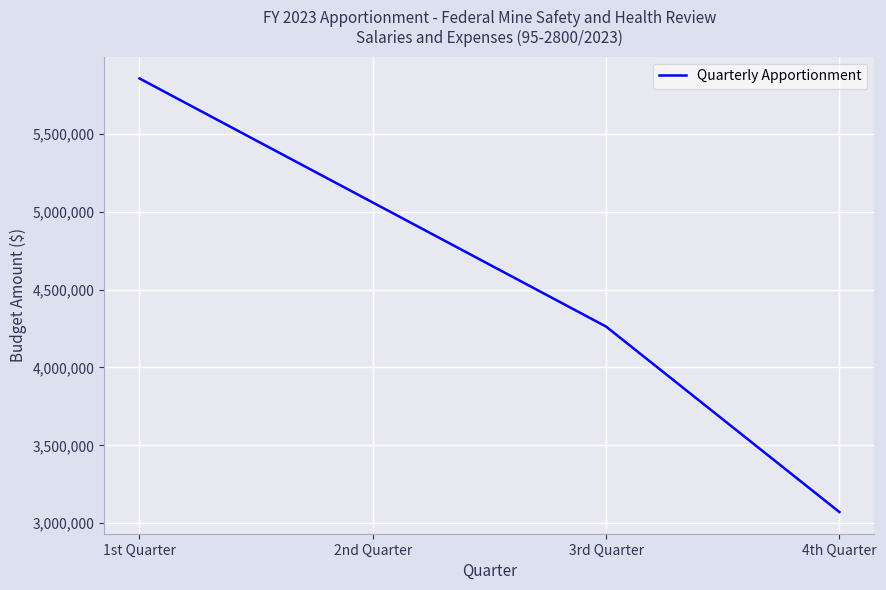

Where does the data first go above 5058604?

1st Quarter